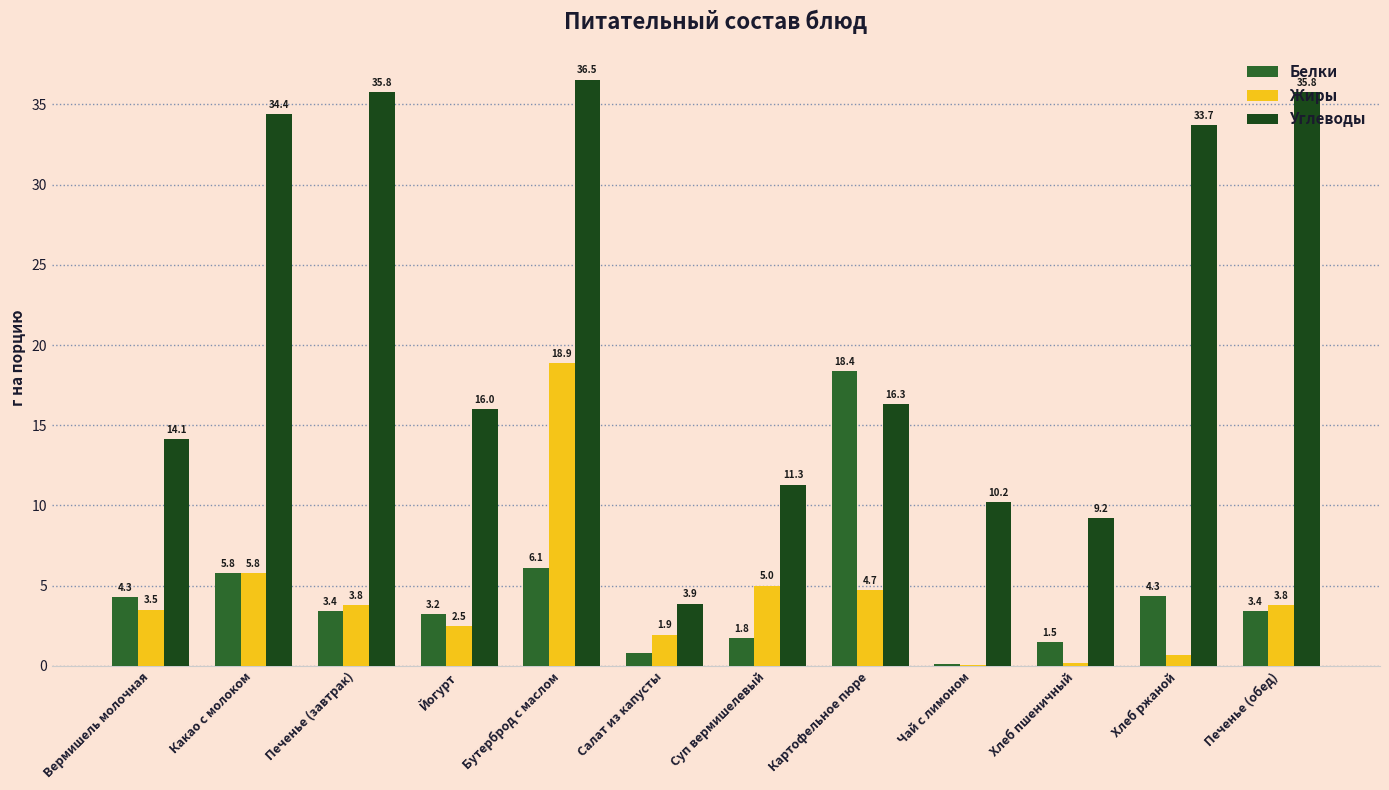

Is it true that Углеводы equals 54.3 at Бутерброд с маслом?

False